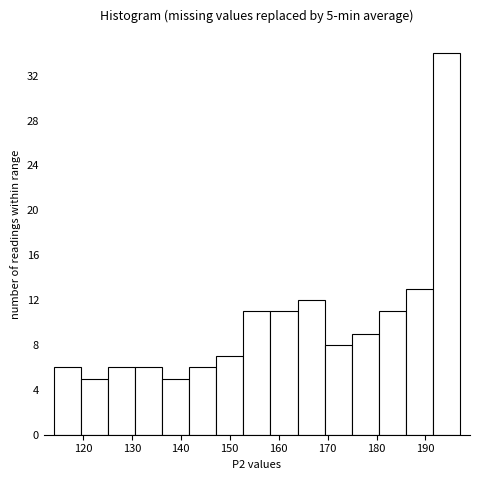

Over which range of the x-axis is the bar tallest?

192 to 197